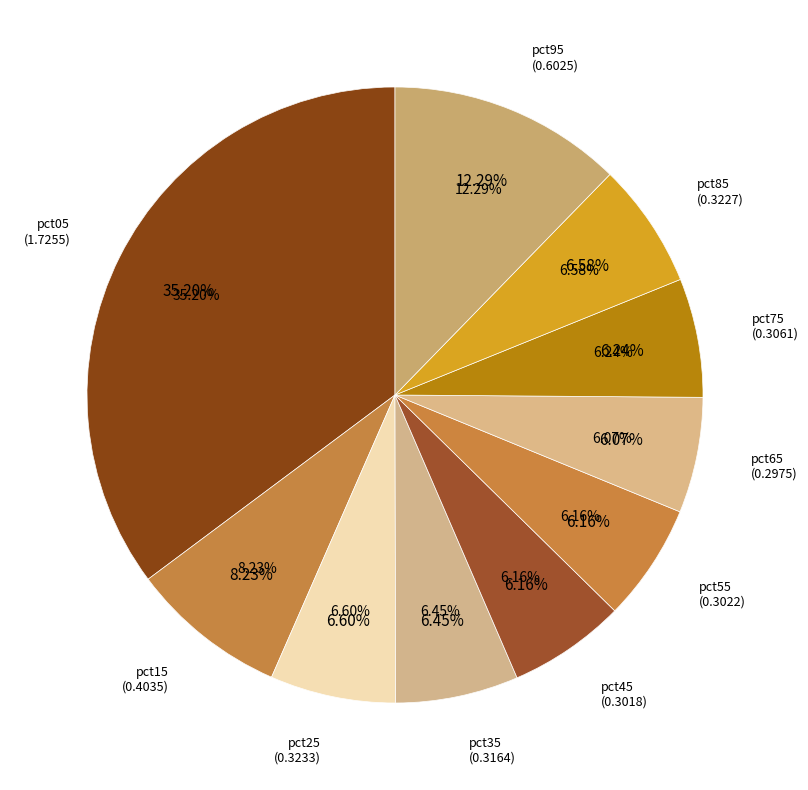

To the nearest percent, what portion does pct95 represent?

12%